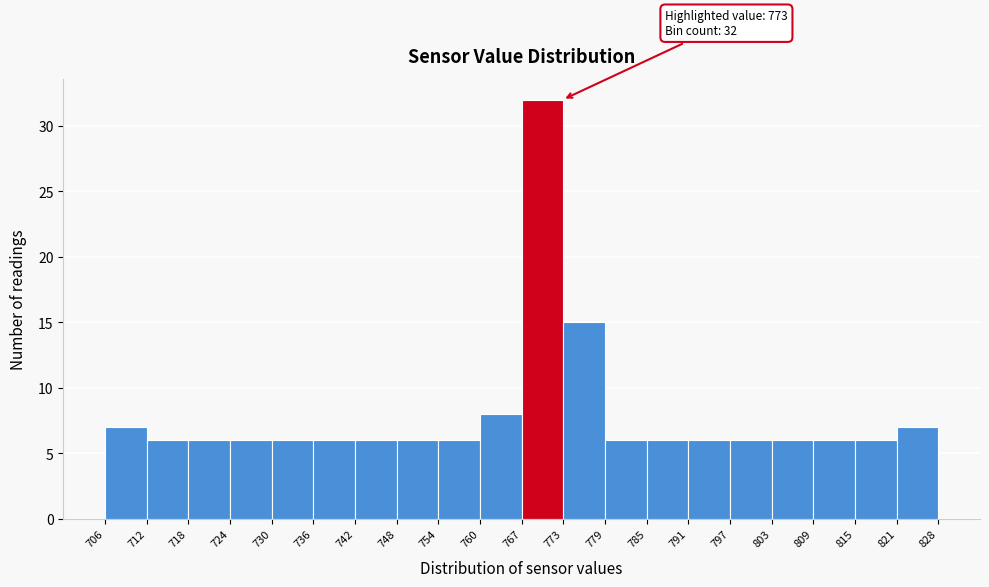

Over which range of the x-axis is the bar tallest?

767 to 773